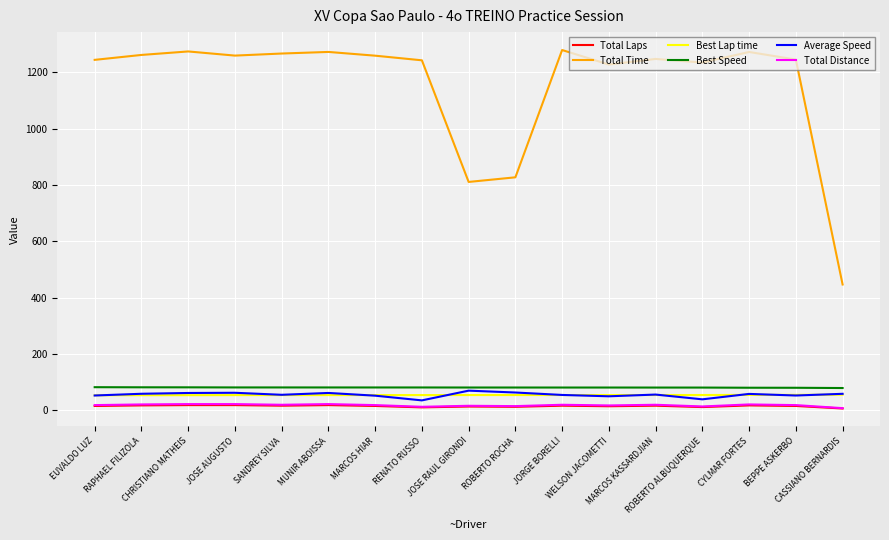

What is the maximum value for Best Speed?

81.6